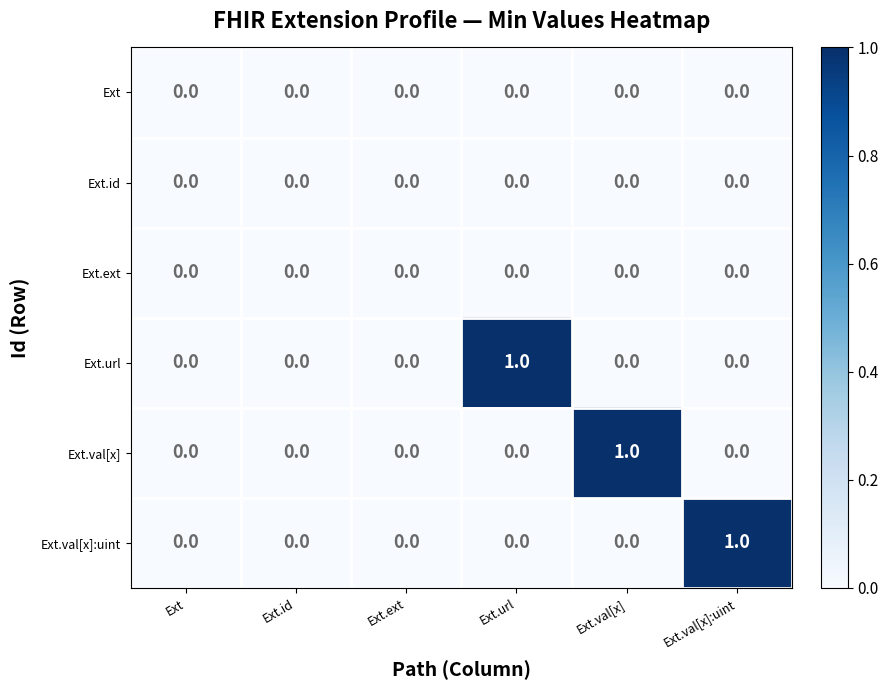

True or false: Ext.val[x] has a value of -1 at Ext.url.

False